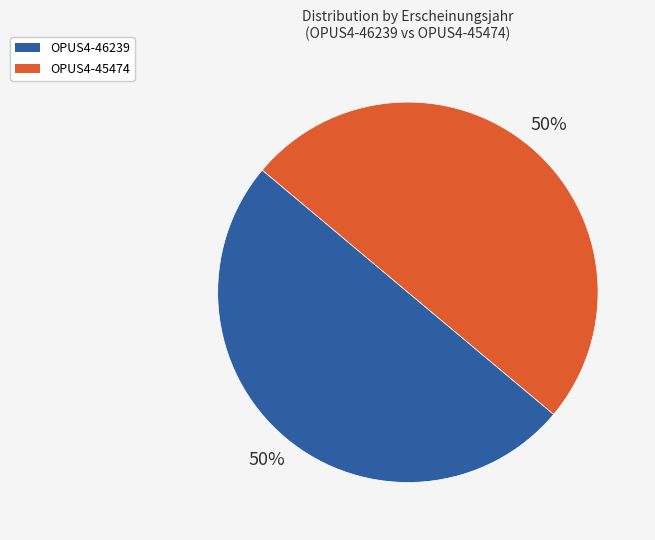

The OPUS4-46239 slice represents 50% of the pie. True or false?

True